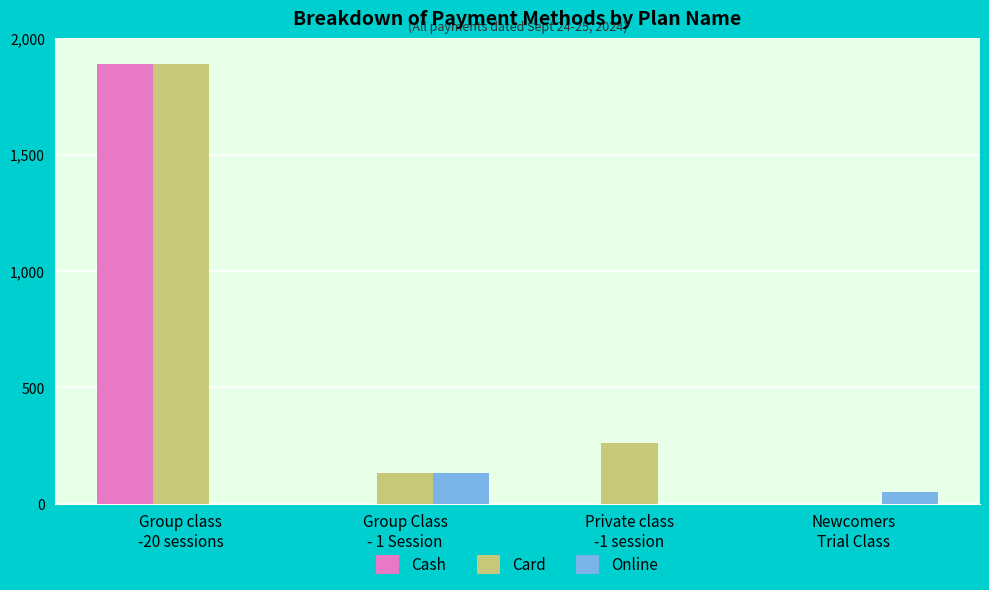

Which series has the largest total across all categories?

Card